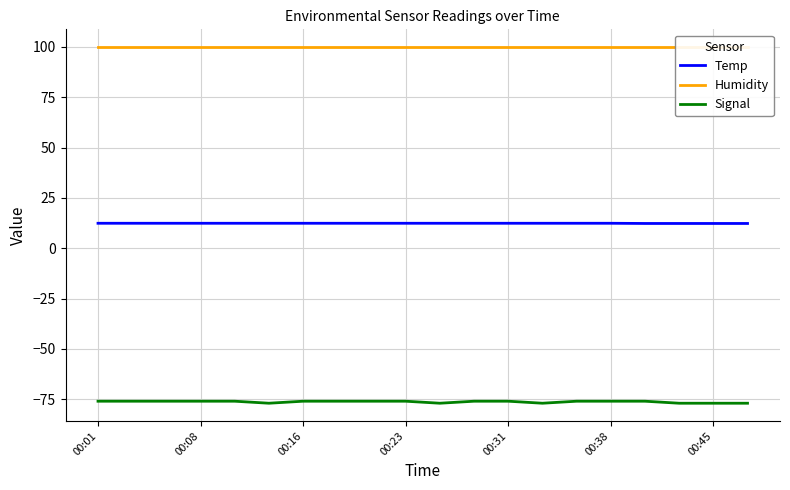

Is it true that Temp equals 12.4 at 10?

True